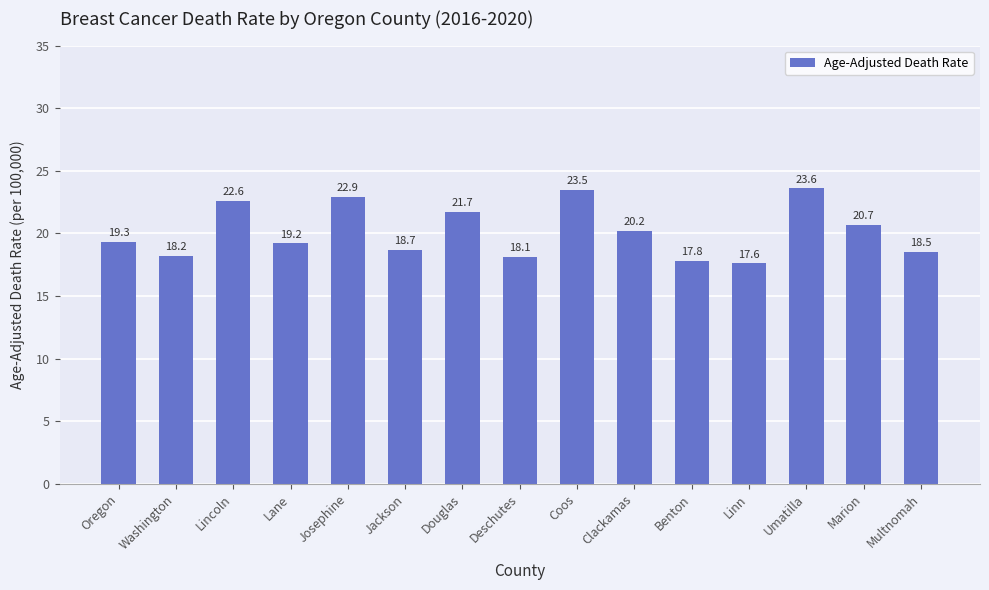

List the labels in order of value, smallest first.

Linn, Benton, Deschutes, Washington, Multnomah, Jackson, Lane, Oregon, Clackamas, Marion, Douglas, Lincoln, Josephine, Coos, Umatilla